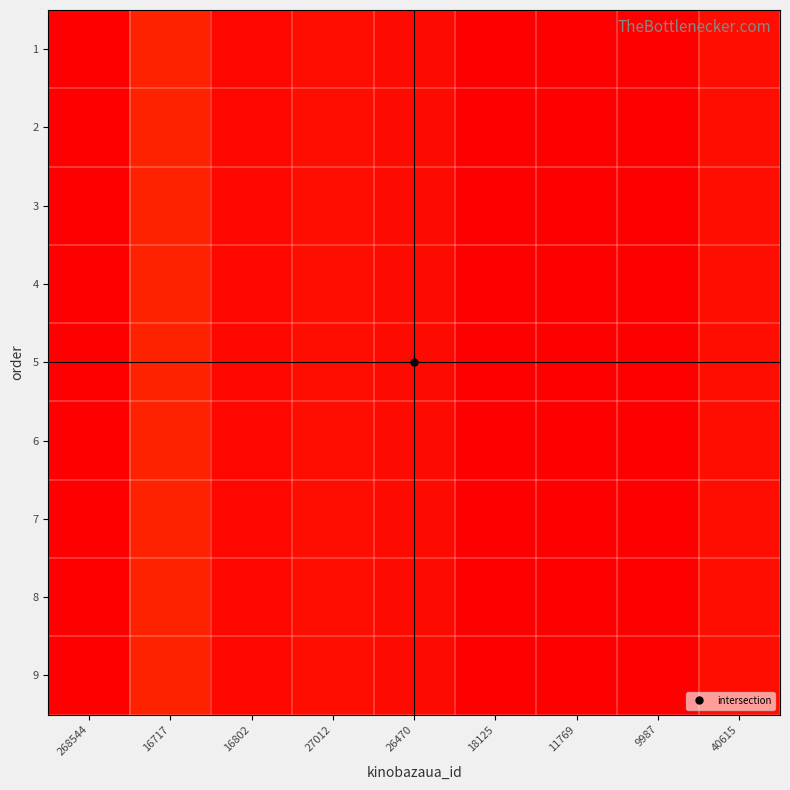

At how many categories does at least one series exceed 0?

8